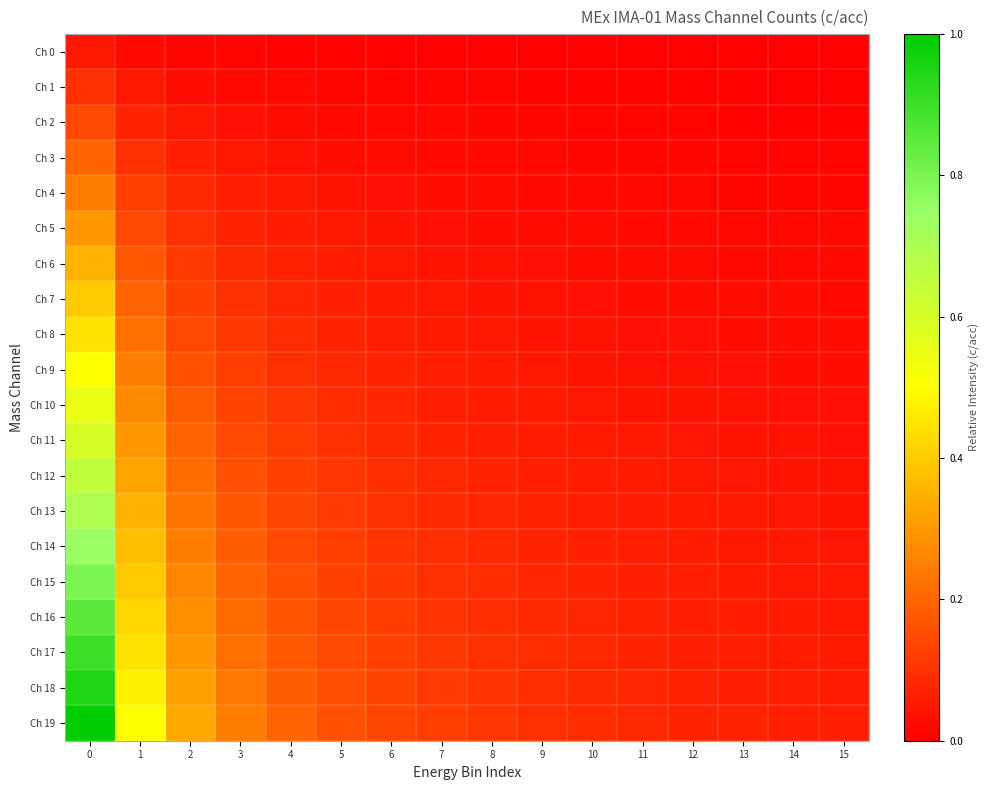

Which series has the largest total across all categories?

Ch 19